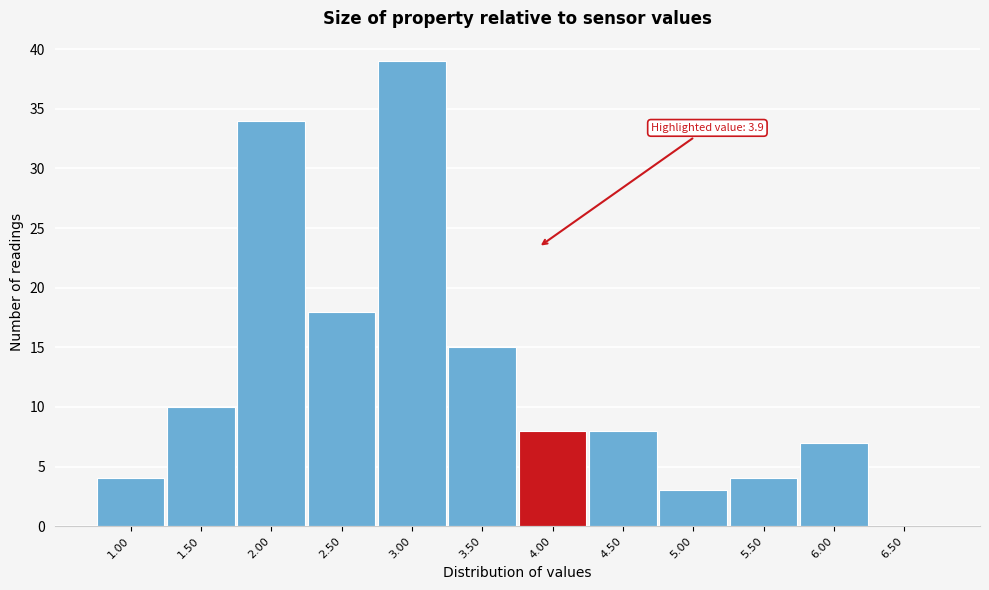

Which range on the x-axis has the tallest bar?

2.75 to 3.25